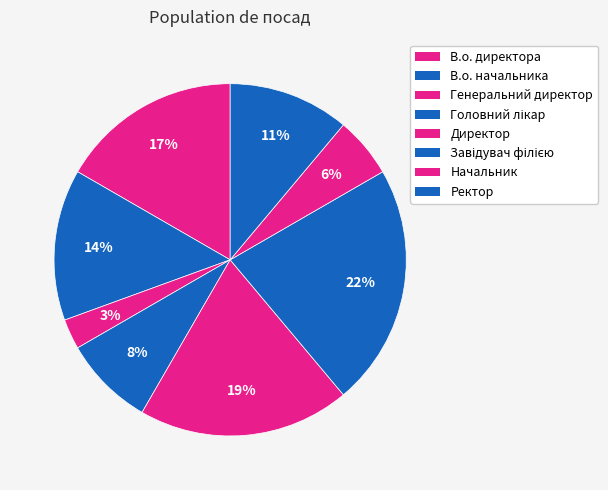

Is В.о. начальника the majority of the pie?

No